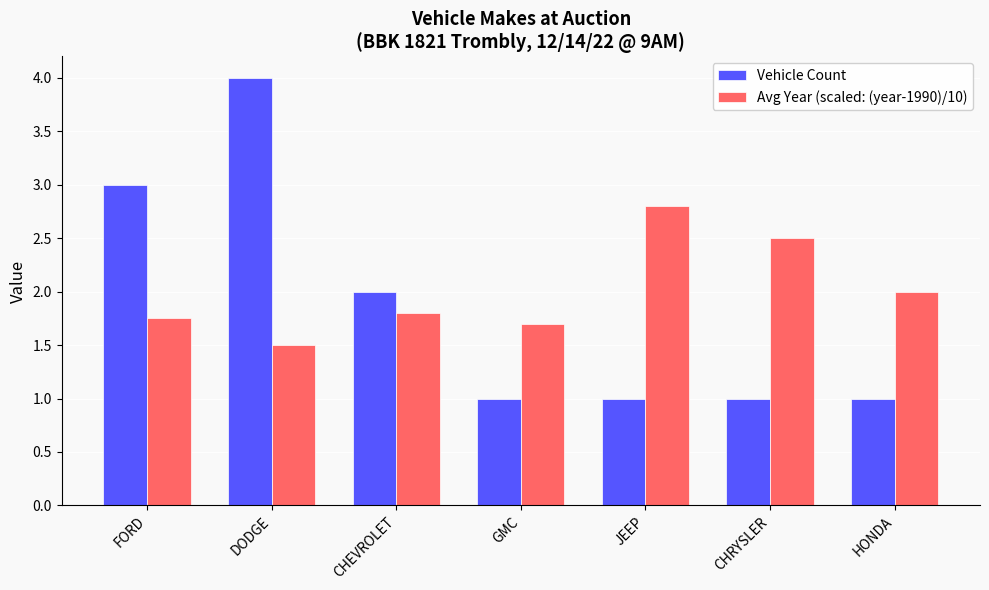

Which series has the widest spread of values?

Vehicle Count